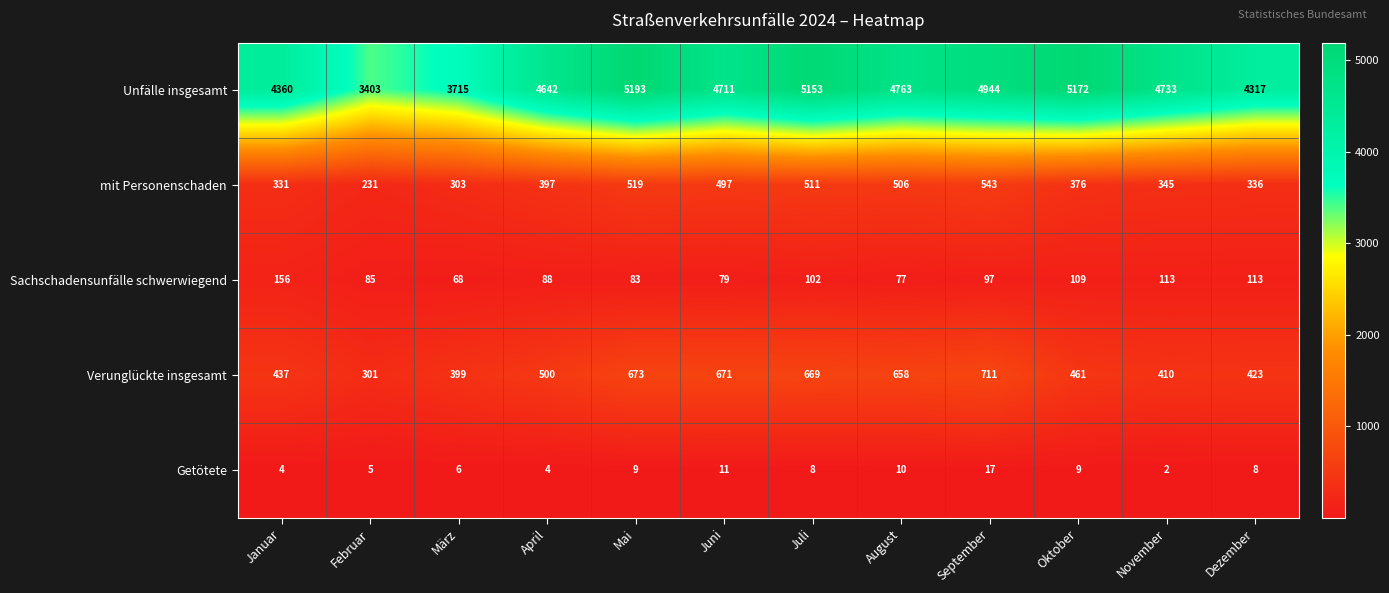

How many series are shown in this chart?

5